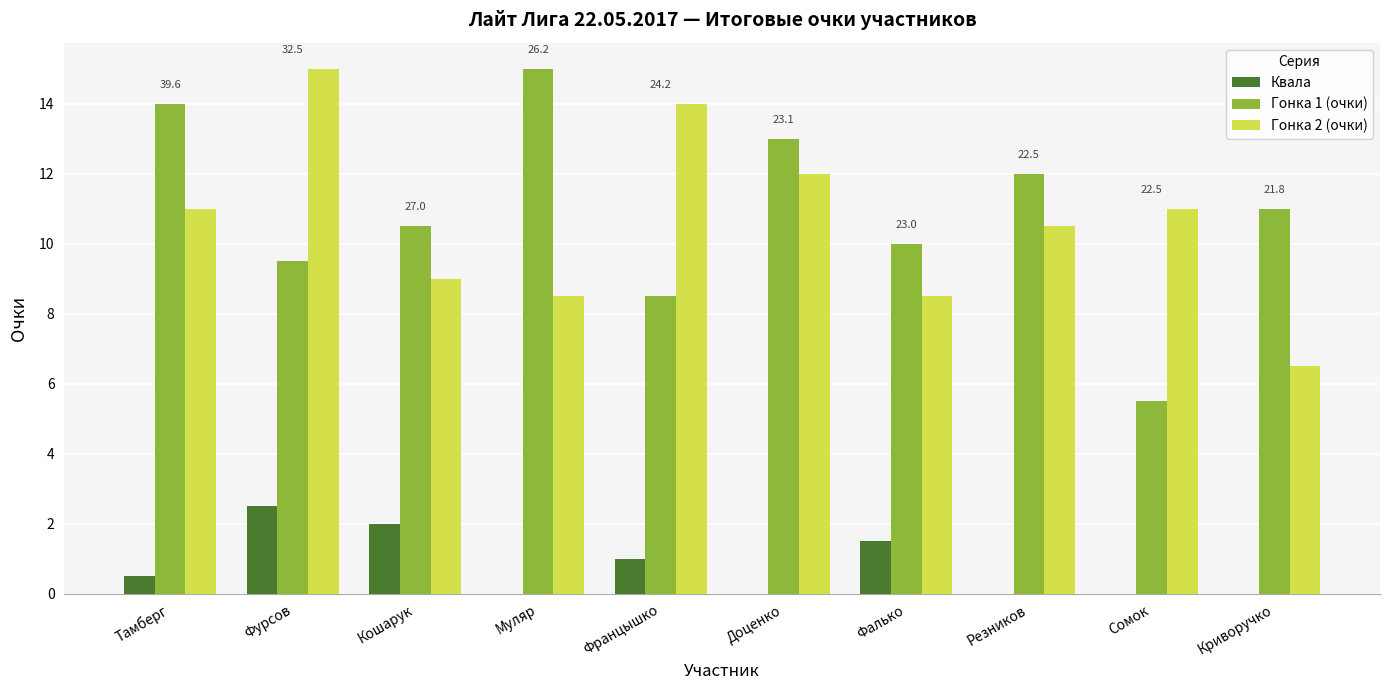

What is the sum of the Гонка 1 (очки) values at Резников and Сомок?

17.5